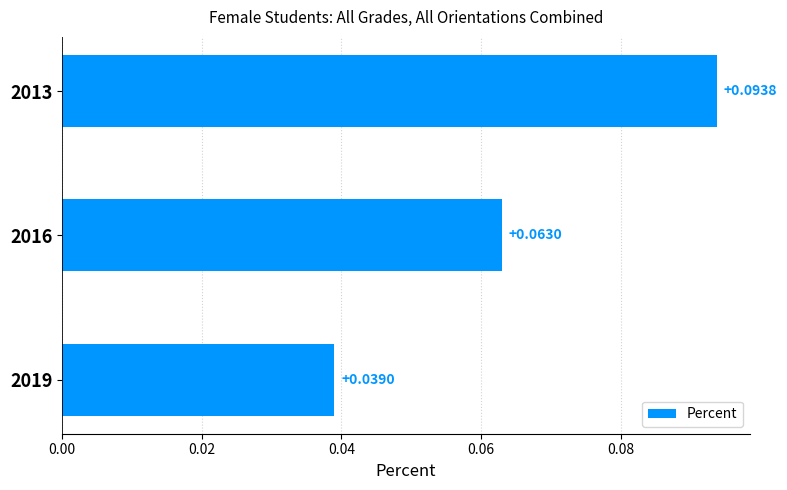

Rank the categories by value from highest to lowest.

2013, 2016, 2019